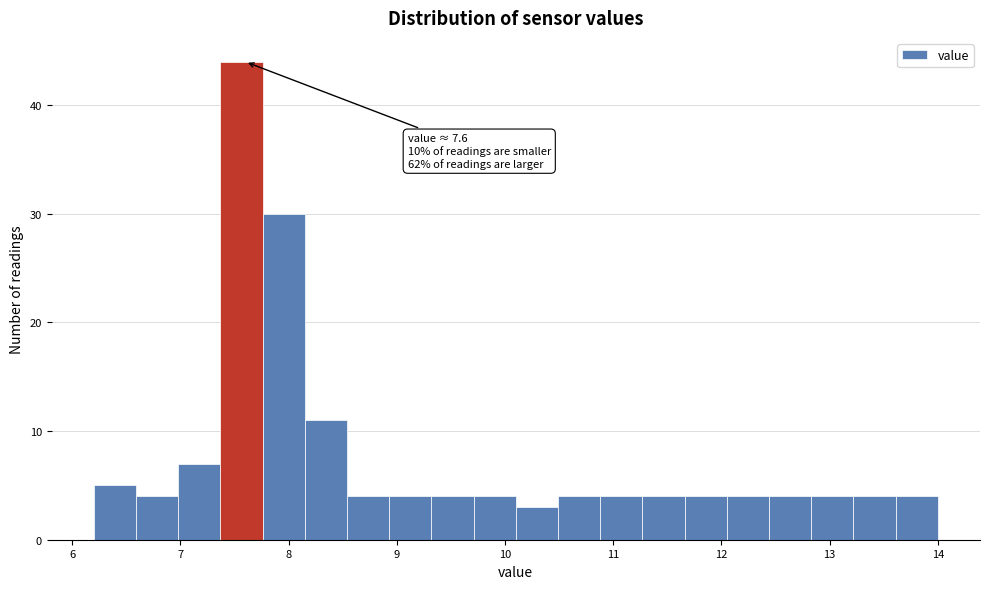

Read against the x-axis, roughly where is the centre of the tallest bar?

7.6